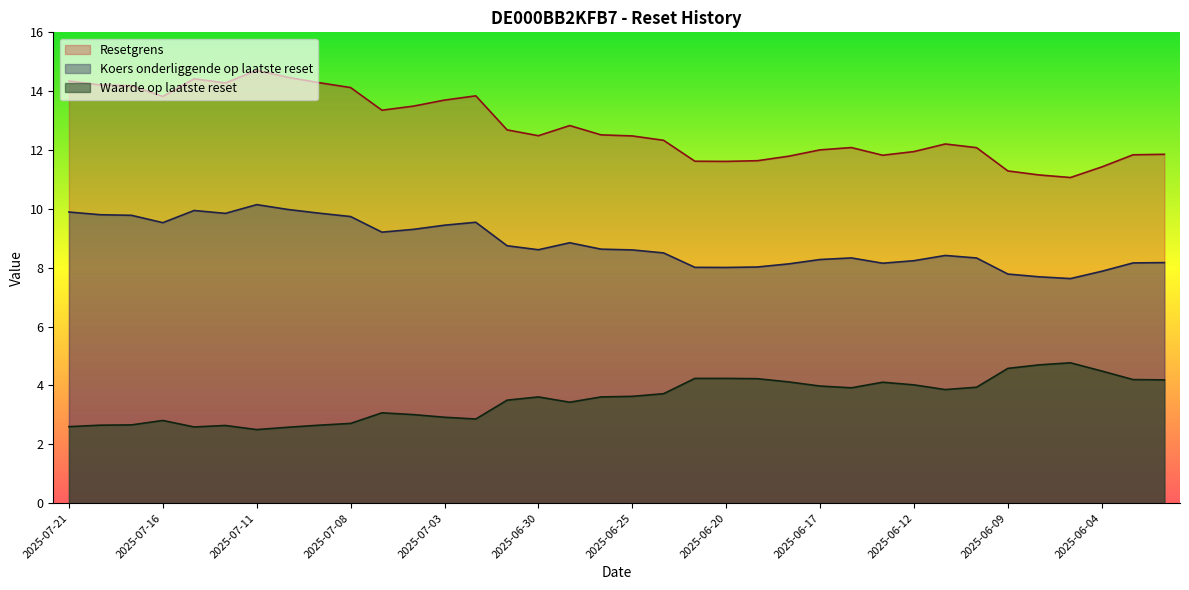

Reading left to right, extract all data points from this chart.

Resetgrens: 2025-07-21=14.3	2025-07-18=14.2	2025-07-17=14.2	2025-07-16=13.8	2025-07-15=14.4	2025-07-14=14.3	2025-07-11=14.7	2025-07-10=14.5	2025-07-09=14.3	2025-07-08=14.1	2025-07-07=13.4	2025-07-04=13.5	2025-07-03=13.7	2025-07-02=13.8	2025-07-01=12.7	2025-06-30=12.5	2025-06-27=12.8	2025-06-26=12.5	2025-06-25=12.5	2025-06-24=12.3	2025-06-23=11.6	2025-06-20=11.6	2025-06-19=11.6	2025-06-18=11.8	2025-06-17=12.0	2025-06-16=12.1	2025-06-13=11.8	2025-06-12=11.9	2025-06-11=12.2	2025-06-10=12.1	2025-06-09=11.3	2025-06-06=11.2	2025-06-05=11.1	2025-06-04=11.4	2025-06-03=11.8	2025-06-02=11.9
Koers onderliggende op laatste reset: 2025-07-21=9.9	2025-07-18=9.8	2025-07-17=9.8	2025-07-16=9.5	2025-07-15=9.9	2025-07-14=9.8	2025-07-11=10.1	2025-07-10=10.0	2025-07-09=9.9	2025-07-08=9.7	2025-07-07=9.2	2025-07-04=9.3	2025-07-03=9.4	2025-07-02=9.5	2025-07-01=8.7	2025-06-30=8.6	2025-06-27=8.8	2025-06-26=8.6	2025-06-25=8.6	2025-06-24=8.5	2025-06-23=8.0	2025-06-20=8.0	2025-06-19=8.0	2025-06-18=8.1	2025-06-17=8.3	2025-06-16=8.3	2025-06-13=8.2	2025-06-12=8.2	2025-06-11=8.4	2025-06-10=8.3	2025-06-09=7.8	2025-06-06=7.7	2025-06-05=7.6	2025-06-04=7.9	2025-06-03=8.2	2025-06-02=8.2
Waarde op laatste reset: 2025-07-21=2.6	2025-07-18=2.6	2025-07-17=2.7	2025-07-16=2.8	2025-07-15=2.6	2025-07-14=2.6	2025-07-11=2.5	2025-07-10=2.6	2025-07-09=2.6	2025-07-08=2.7	2025-07-07=3.1	2025-07-04=3.0	2025-07-03=2.9	2025-07-02=2.9	2025-07-01=3.5	2025-06-30=3.6	2025-06-27=3.4	2025-06-26=3.6	2025-06-25=3.6	2025-06-24=3.7	2025-06-23=4.2	2025-06-20=4.2	2025-06-19=4.2	2025-06-18=4.1	2025-06-17=4.0	2025-06-16=3.9	2025-06-13=4.1	2025-06-12=4.0	2025-06-11=3.9	2025-06-10=3.9	2025-06-09=4.6	2025-06-06=4.7	2025-06-05=4.8	2025-06-04=4.5	2025-06-03=4.2	2025-06-02=4.2